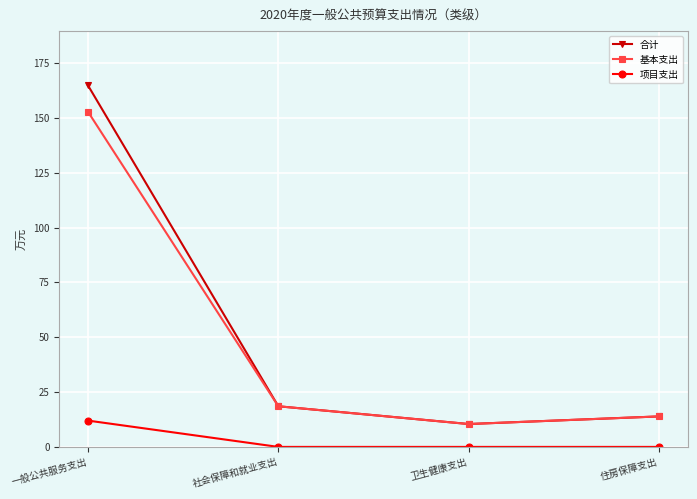

What are all the series names shown in the legend?

合计, 基本支出, 项目支出